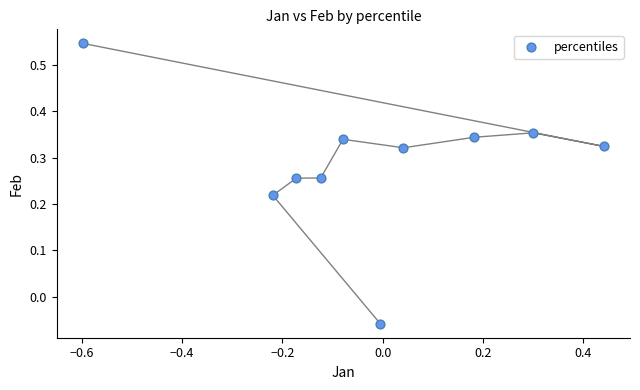

What is the range of Y values (max minus min)?

0.6